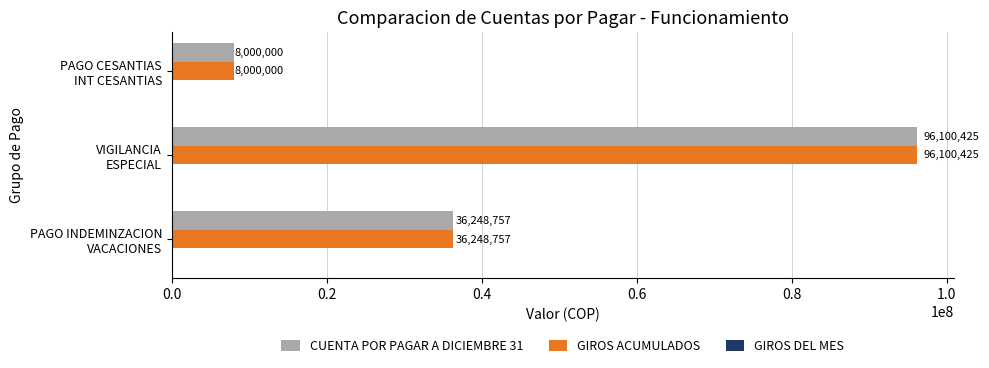

What is the sum of all GIROS ACUMULADOS values?

140349182